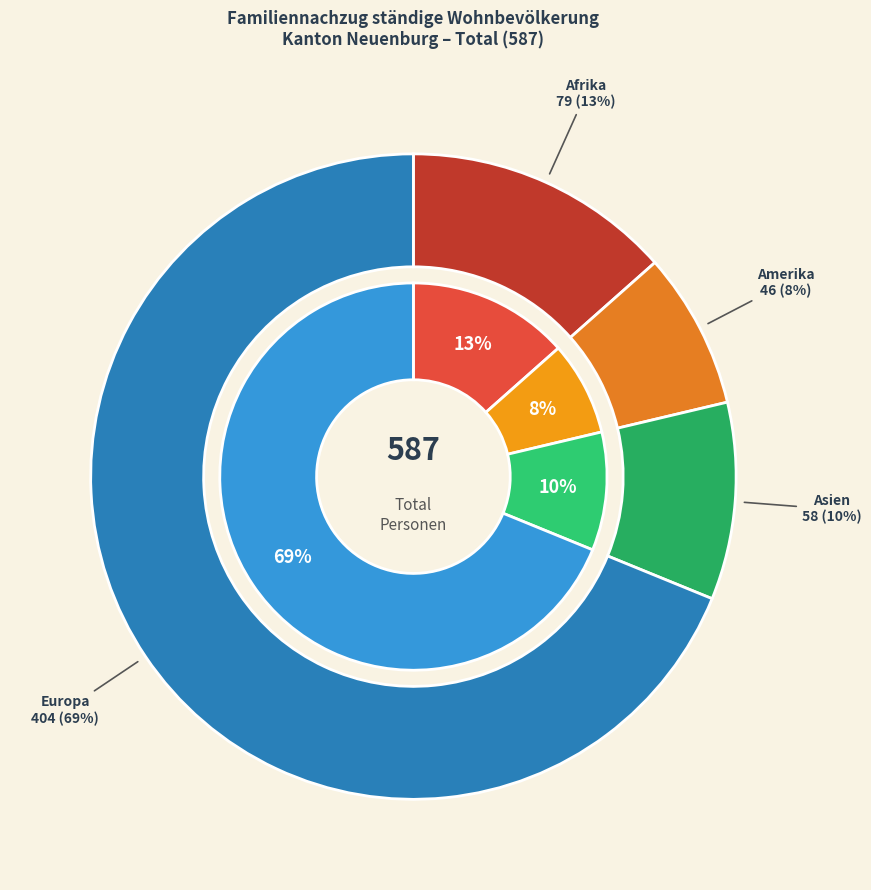

What is the largest slice in the pie chart?

Europa